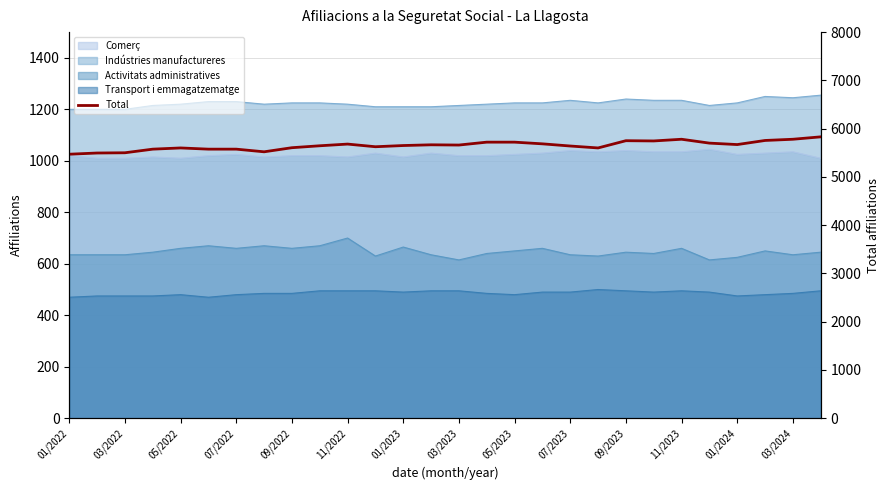

What is the sum of the values at 15 and 26?

11500